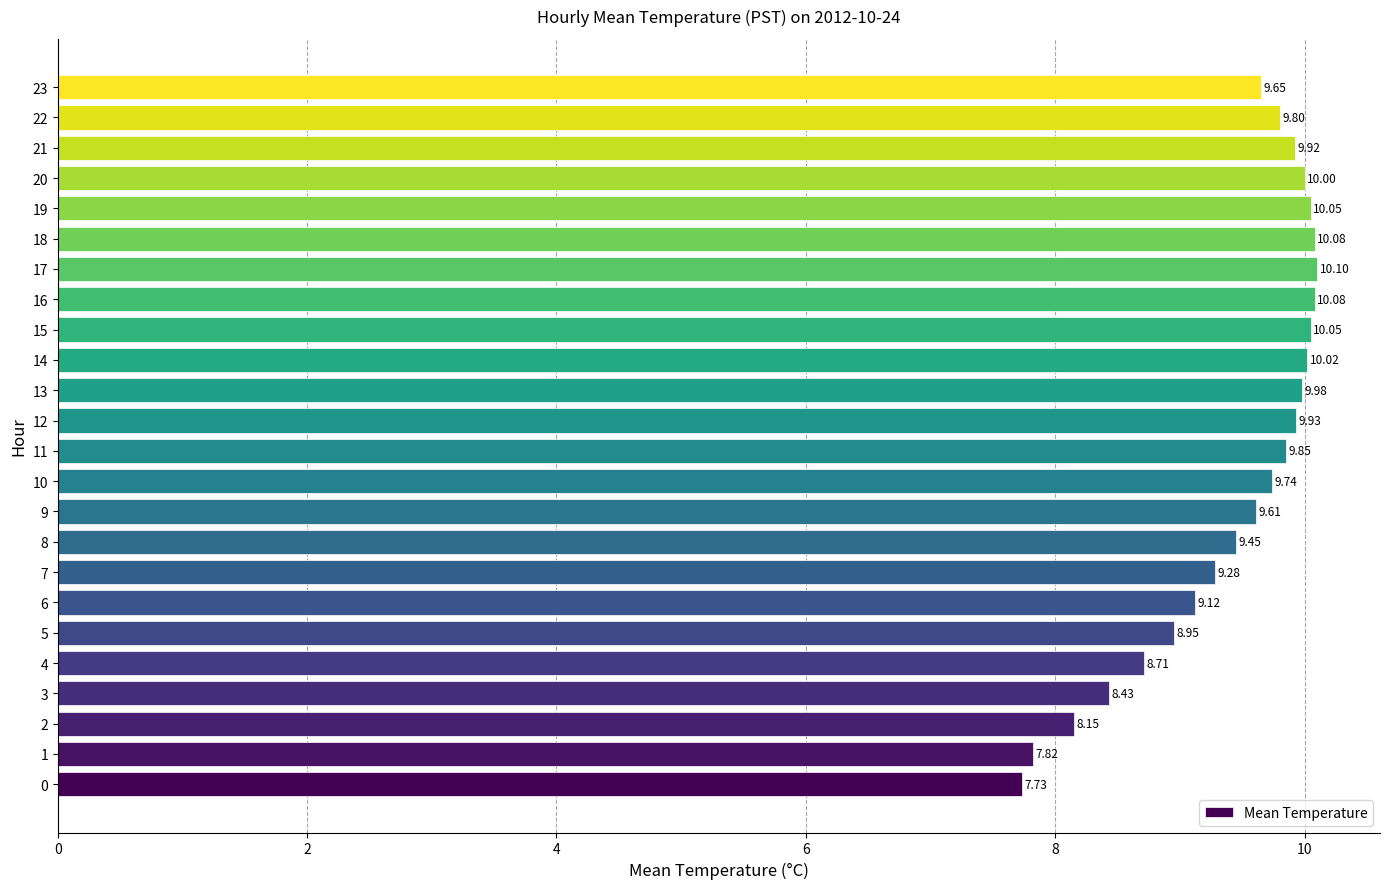

What is the maximum value shown in the chart?

10.1